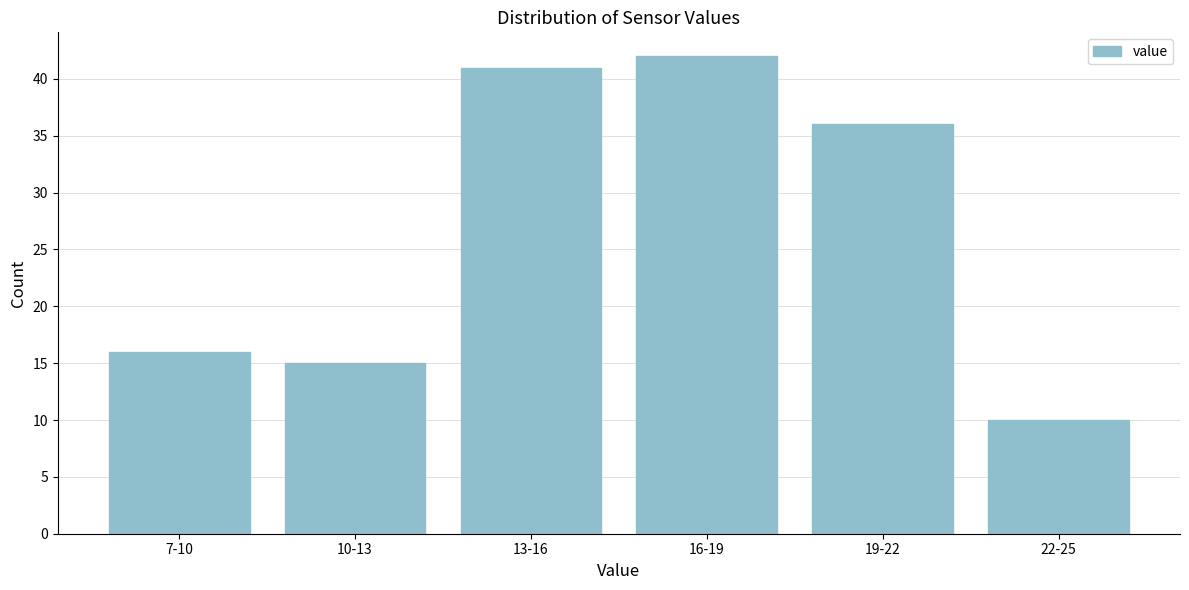

Reading left to right, list all the values displayed in this chart.

7-10=16	10-13=15	13-16=41	16-19=42	19-22=36	22-25=10